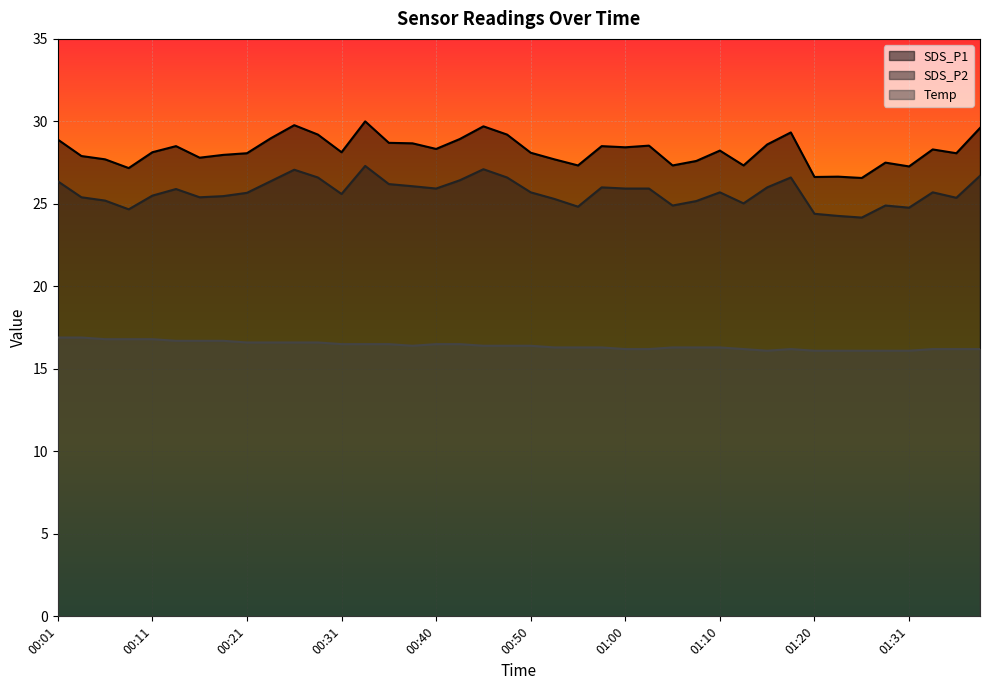

Which category has the highest value in the SDS_P1 series?

00:33